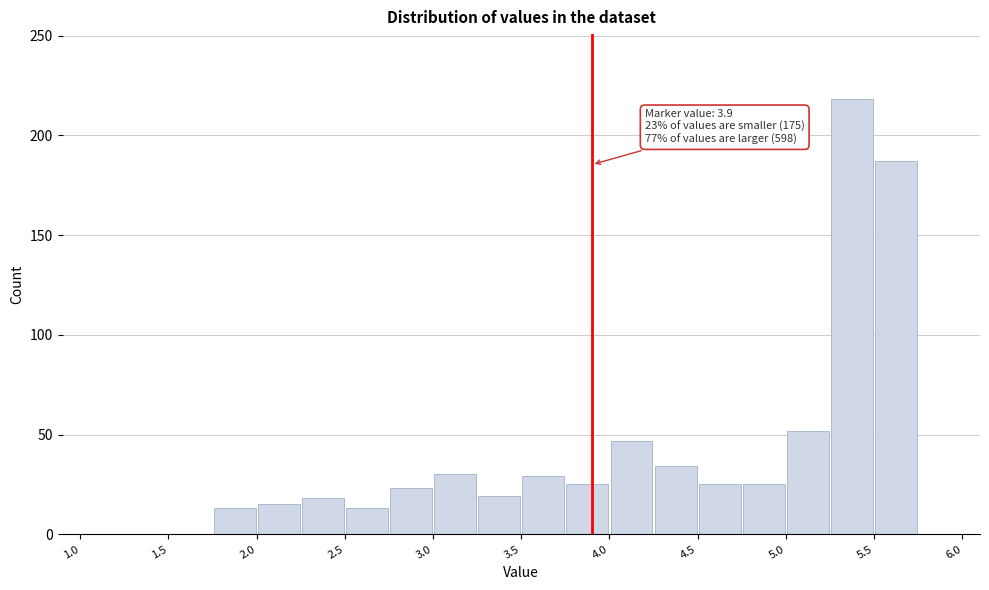

Which range on the x-axis has the tallest bar?

5.25 to 5.50